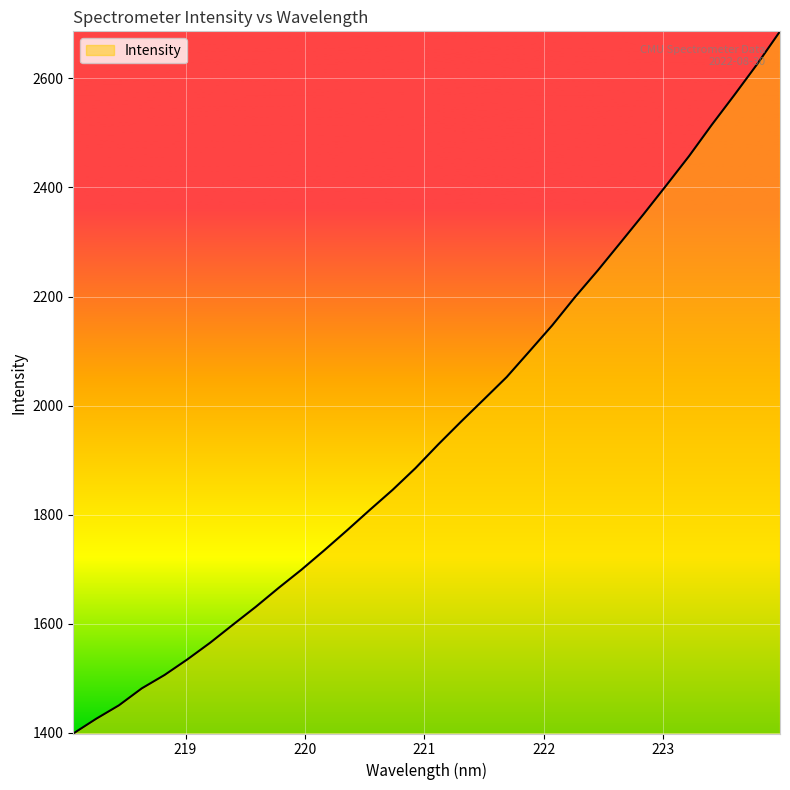

What is the smallest value displayed?

1399.0